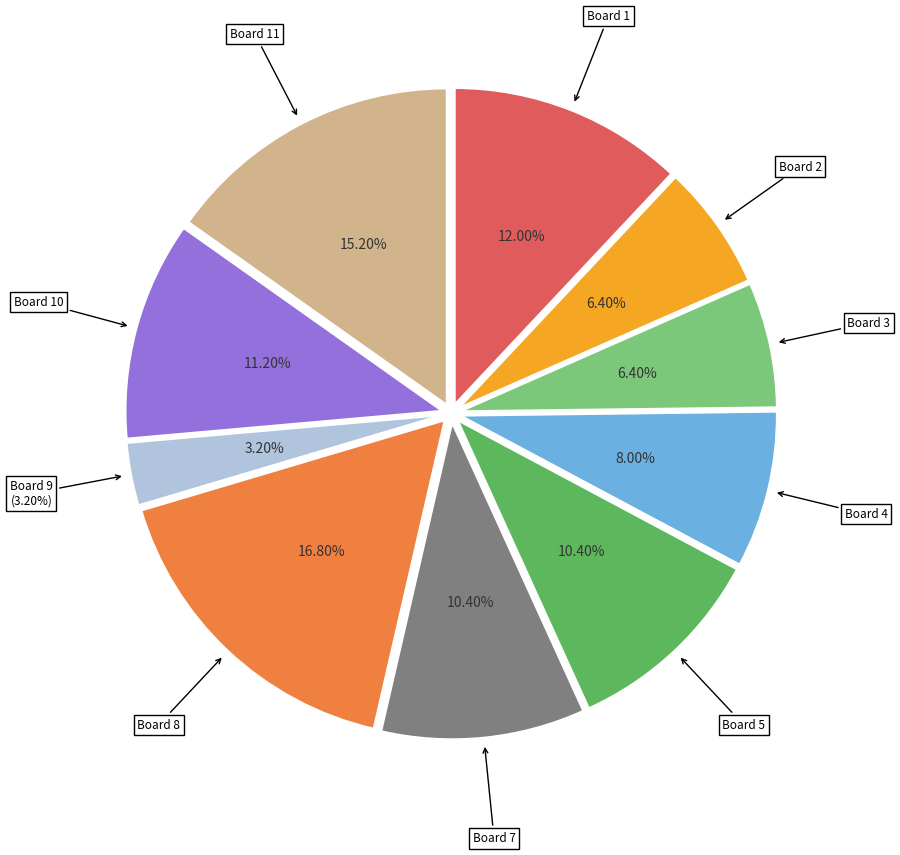

To the nearest percent, what is the difference between the Board 11 and Board 10 slice percentages?

4%